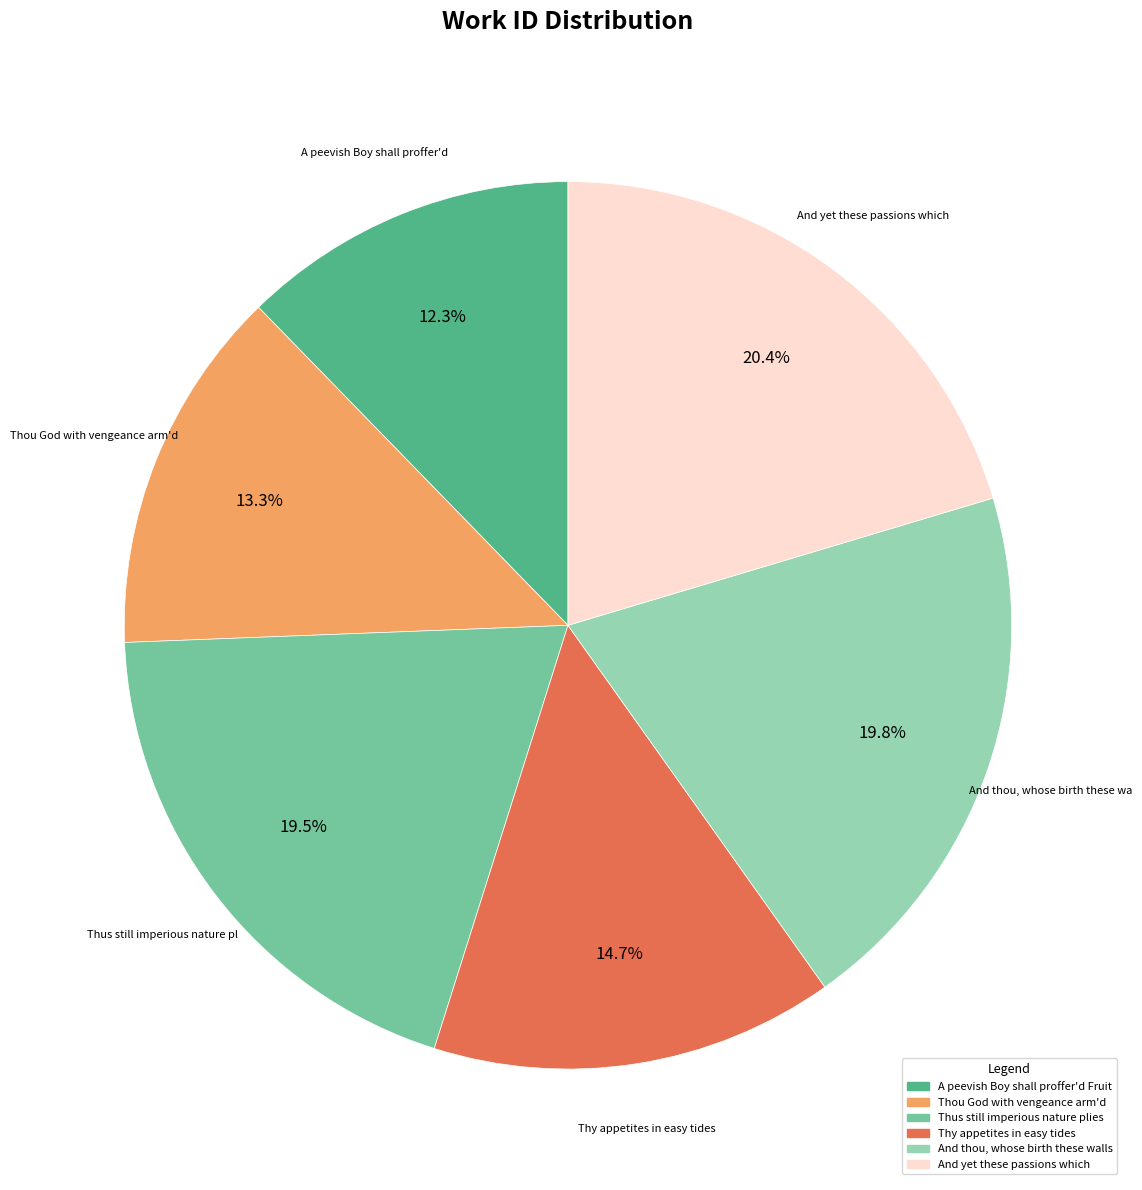

Rank the categories by value from highest to lowest.

And yet these passions which, And thou, whose birth these walls, Thus still imperious nature plies, Thy appetites in easy tides, Thou God with vengeance arm'd, A peevish Boy shall proffer'd Fruit